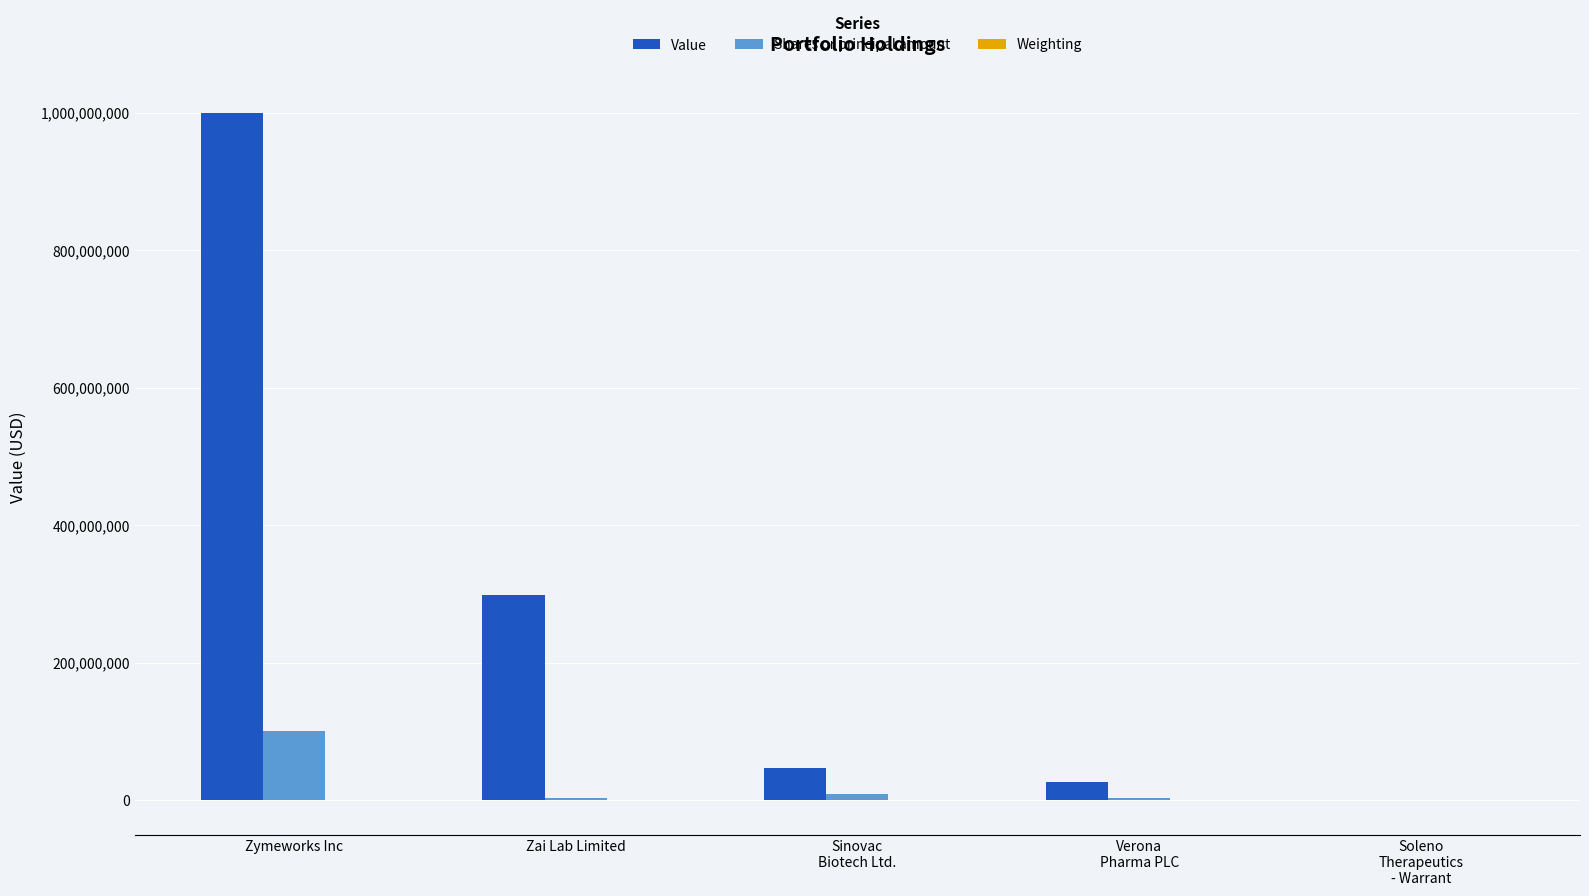

What is the maximum value shown in the chart?

999991000.0